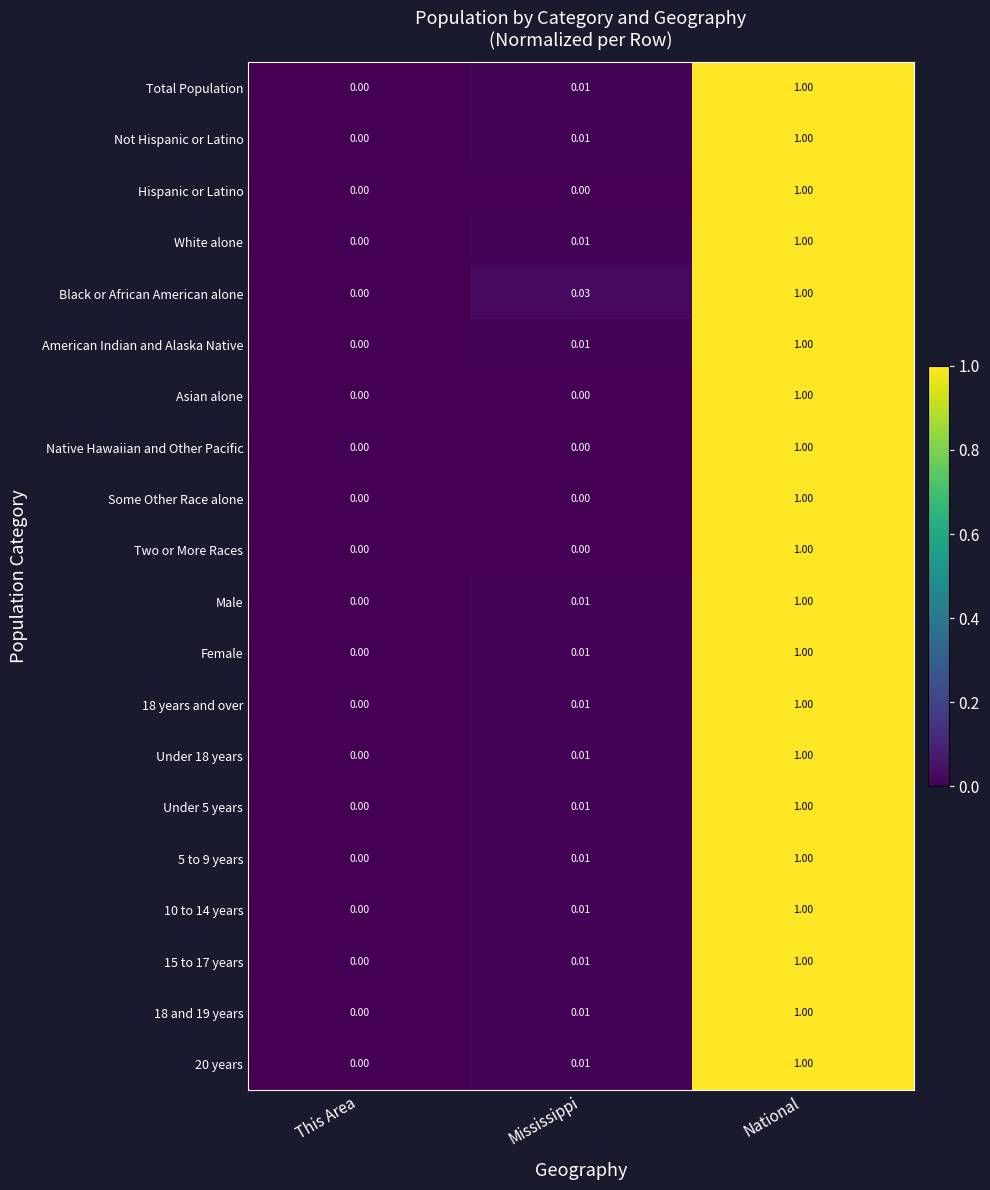

Which series has the largest total across all categories?

Black or African American alone